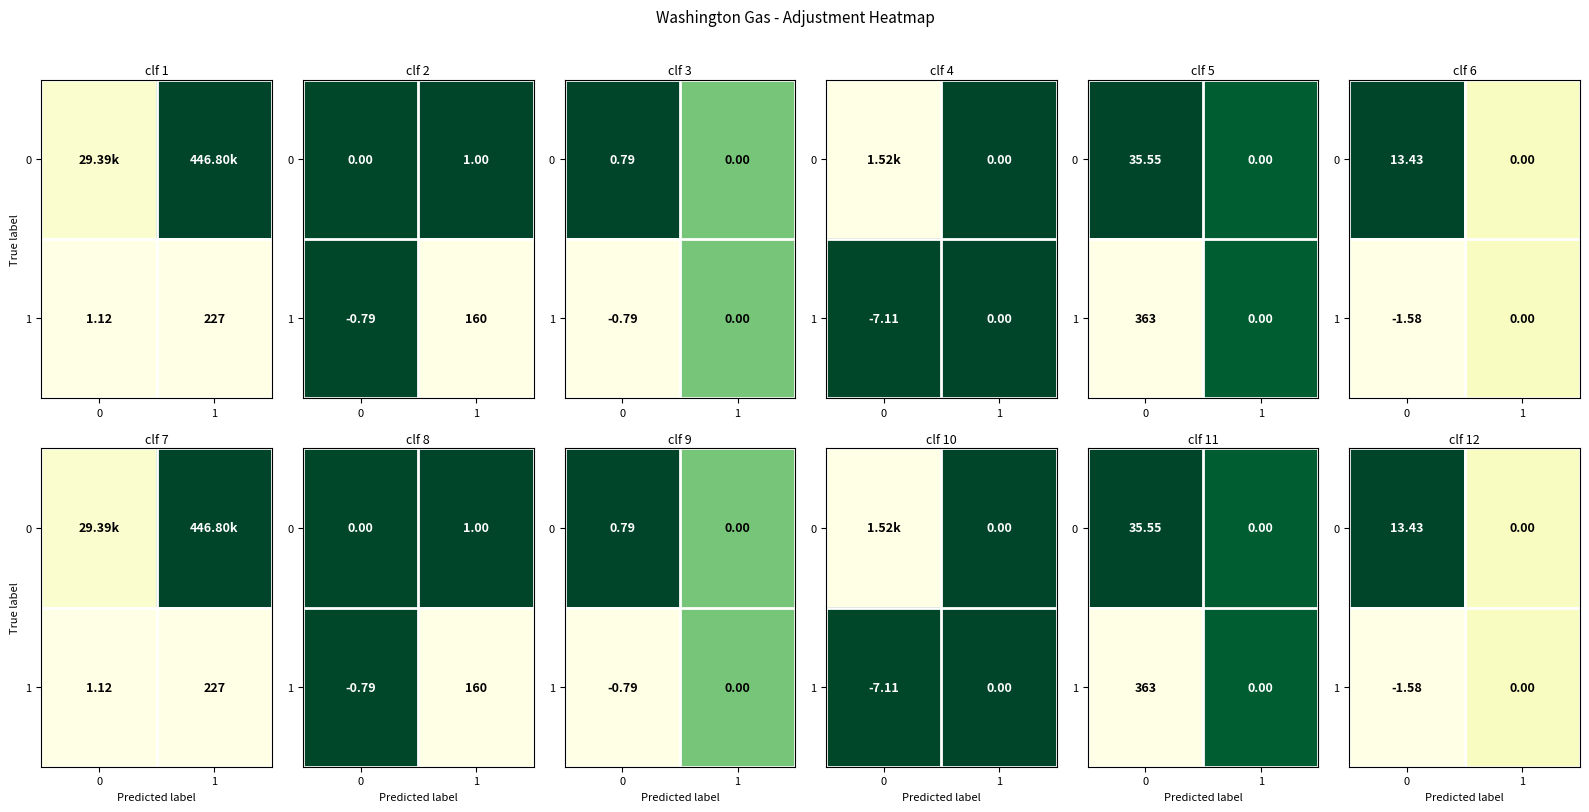

How many distinct data groups are displayed?

2